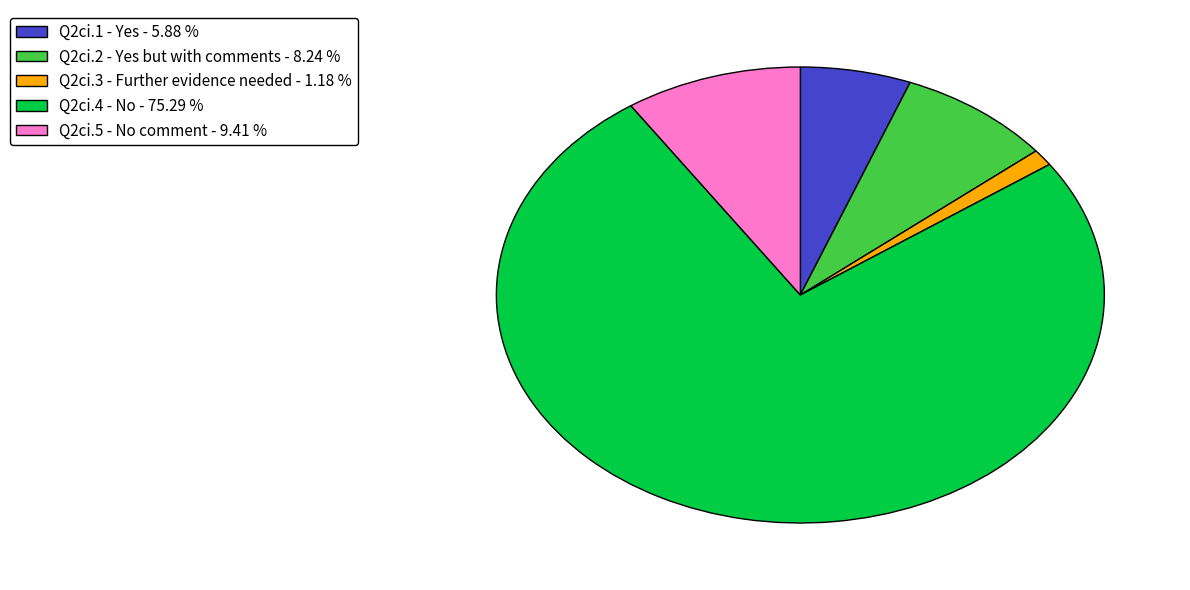

Does any single category account for the majority?

Yes